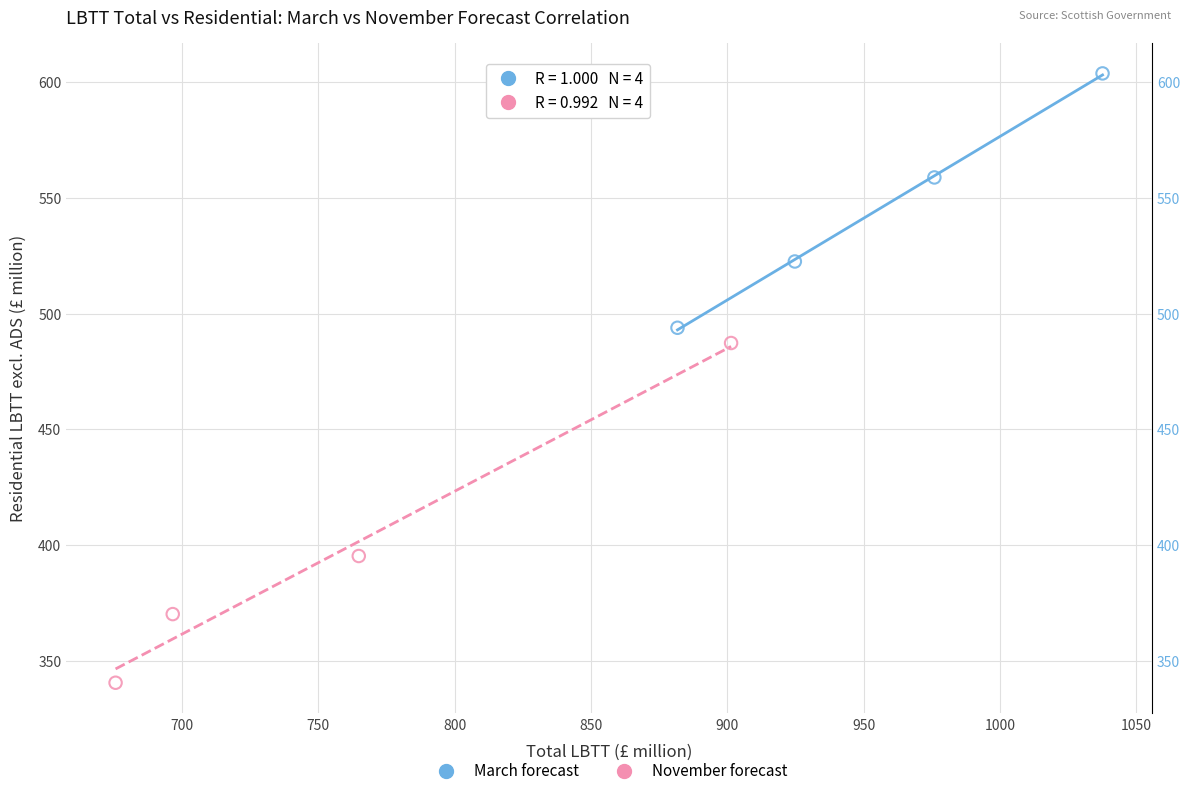

What are all the series names shown in the legend?

March forecast, November forecast